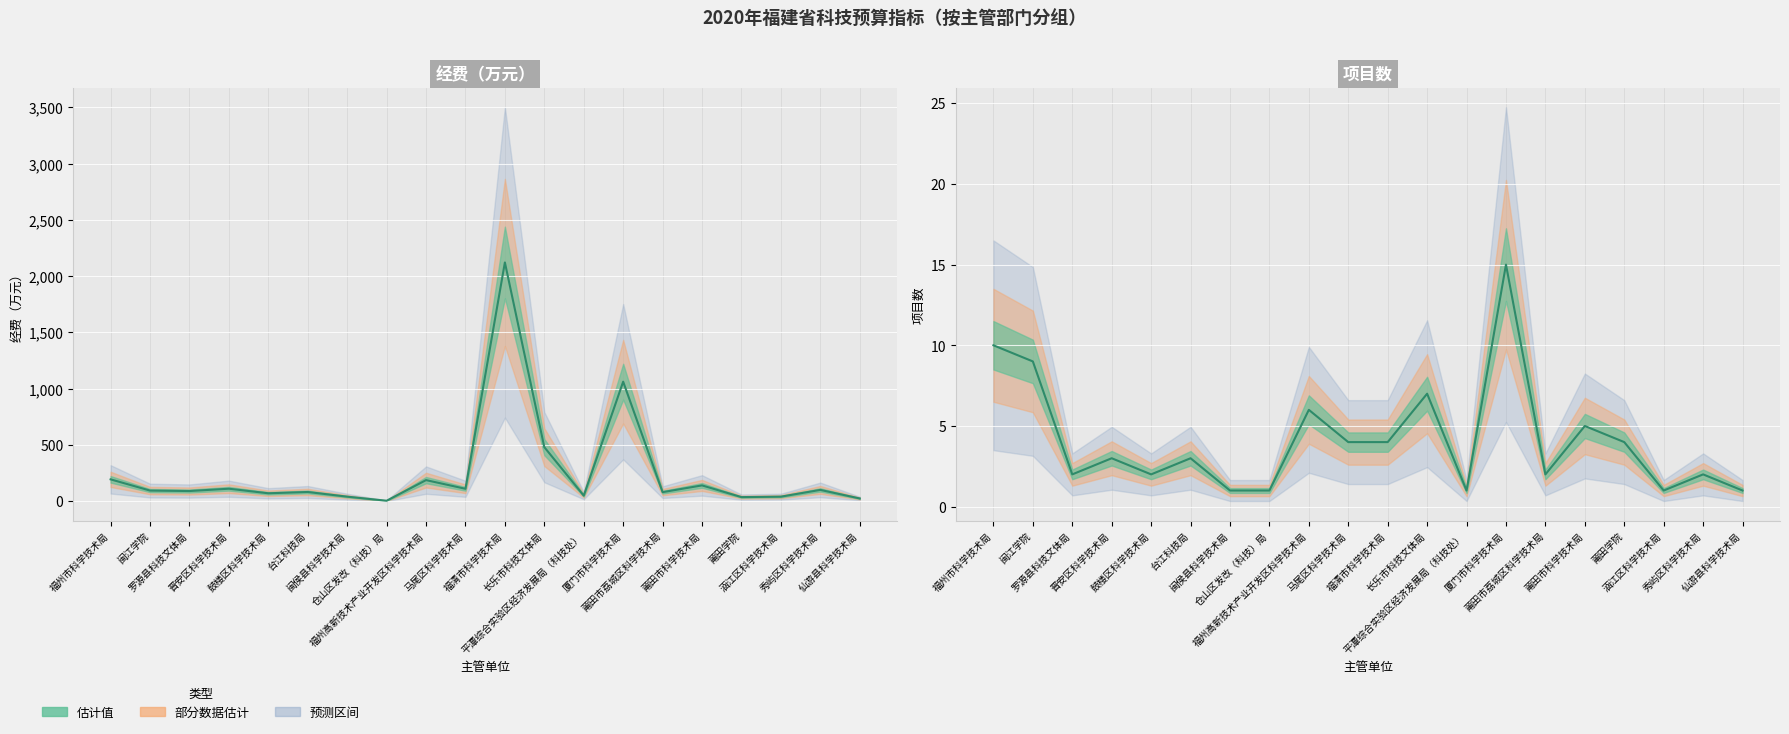

How many lines are shown in the chart?

2